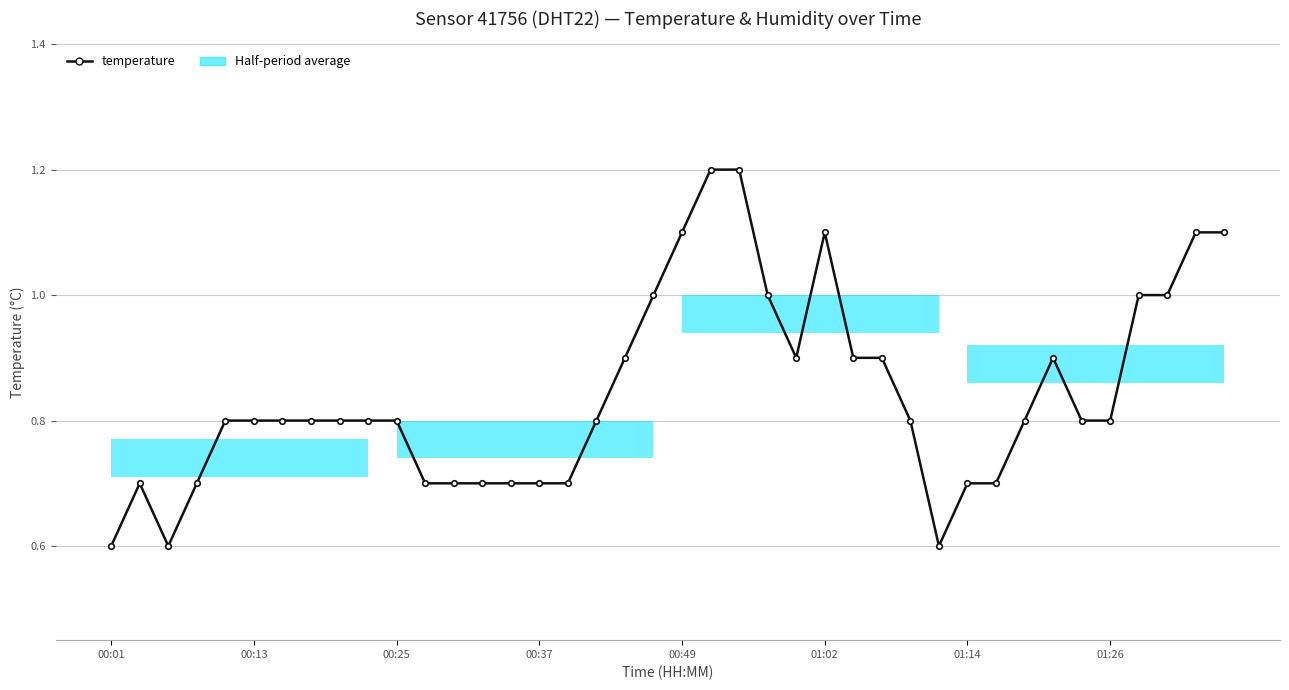

Between 24 and 15, which is larger?

24